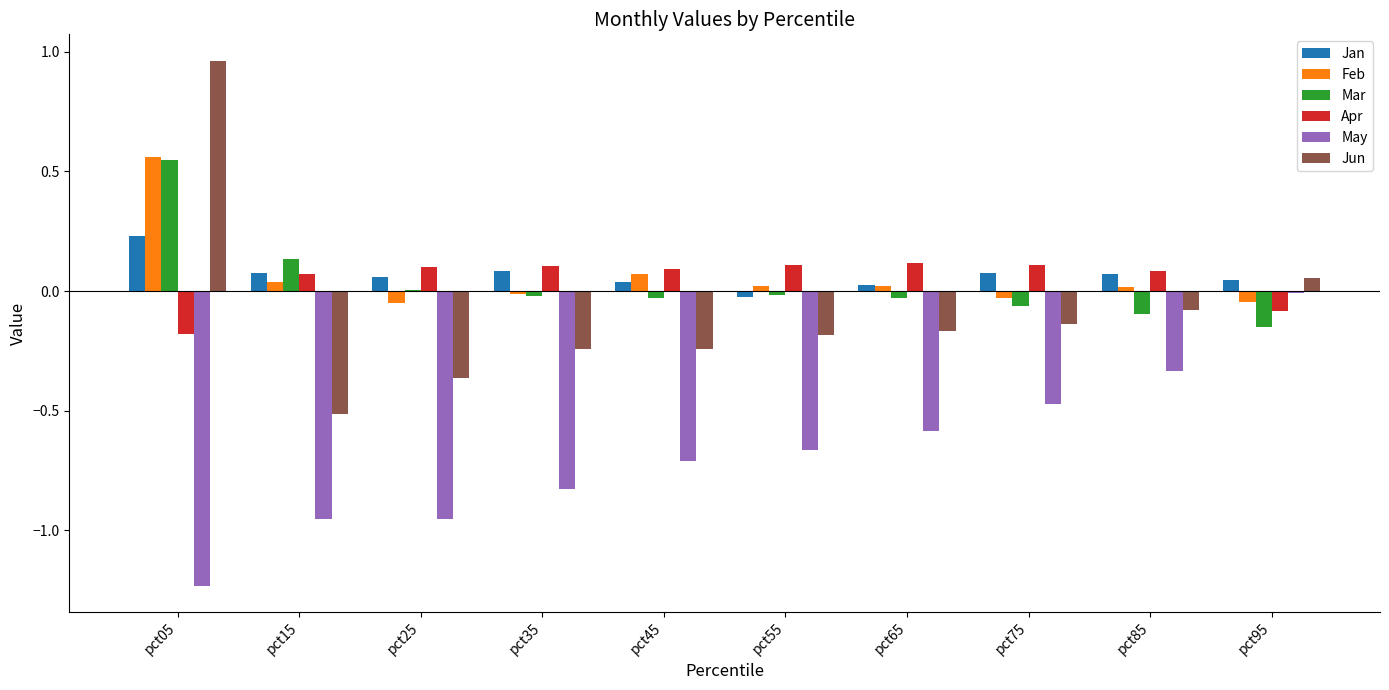

Which category has the highest value in the May series?

pct95